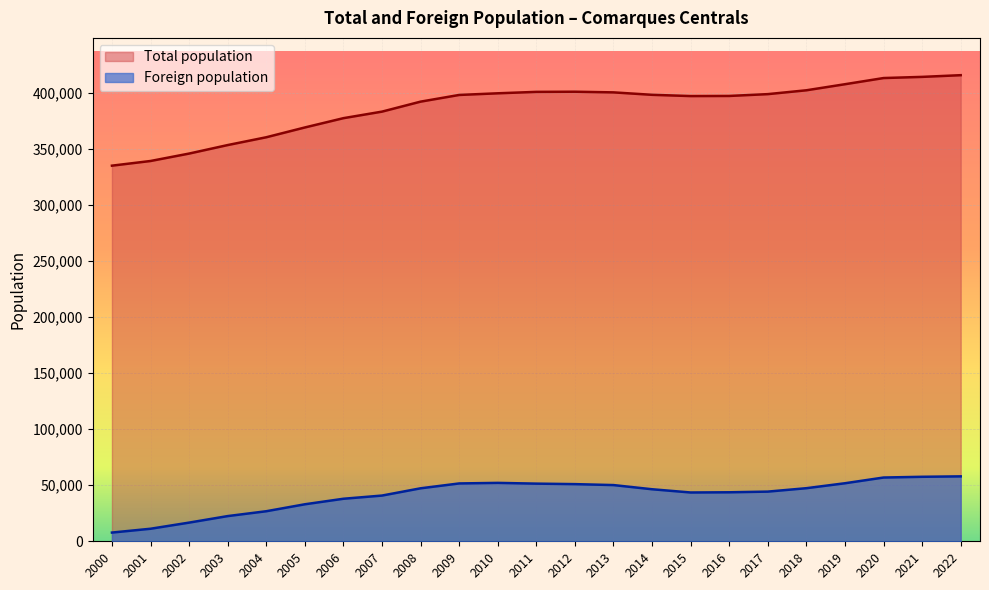

The Foreign population series shows 40777 at 2007. True or false?

True